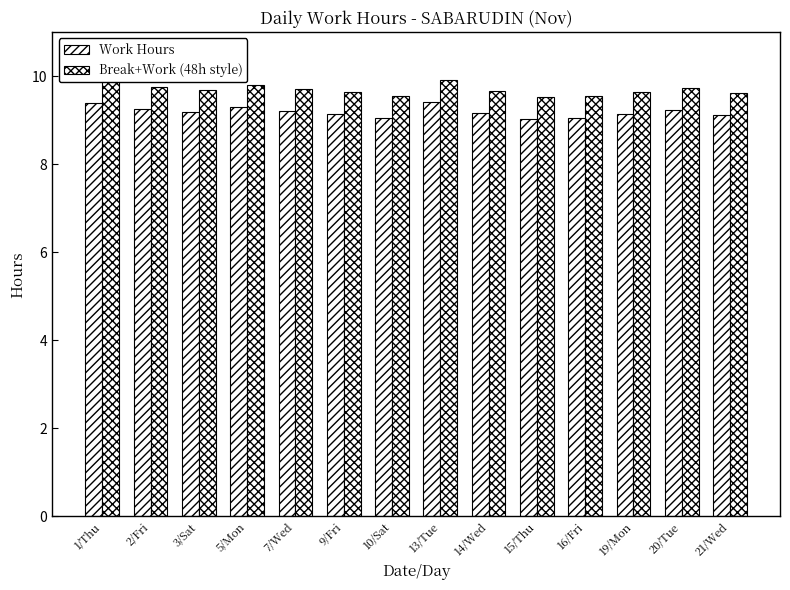

List the labels in order of Break+Work (48h style) value, smallest first.

15/Thu, 10/Sat, 16/Fri, 21/Wed, 19/Mon, 9/Fri, 14/Wed, 3/Sat, 7/Wed, 20/Tue, 2/Fri, 5/Mon, 1/Thu, 13/Tue